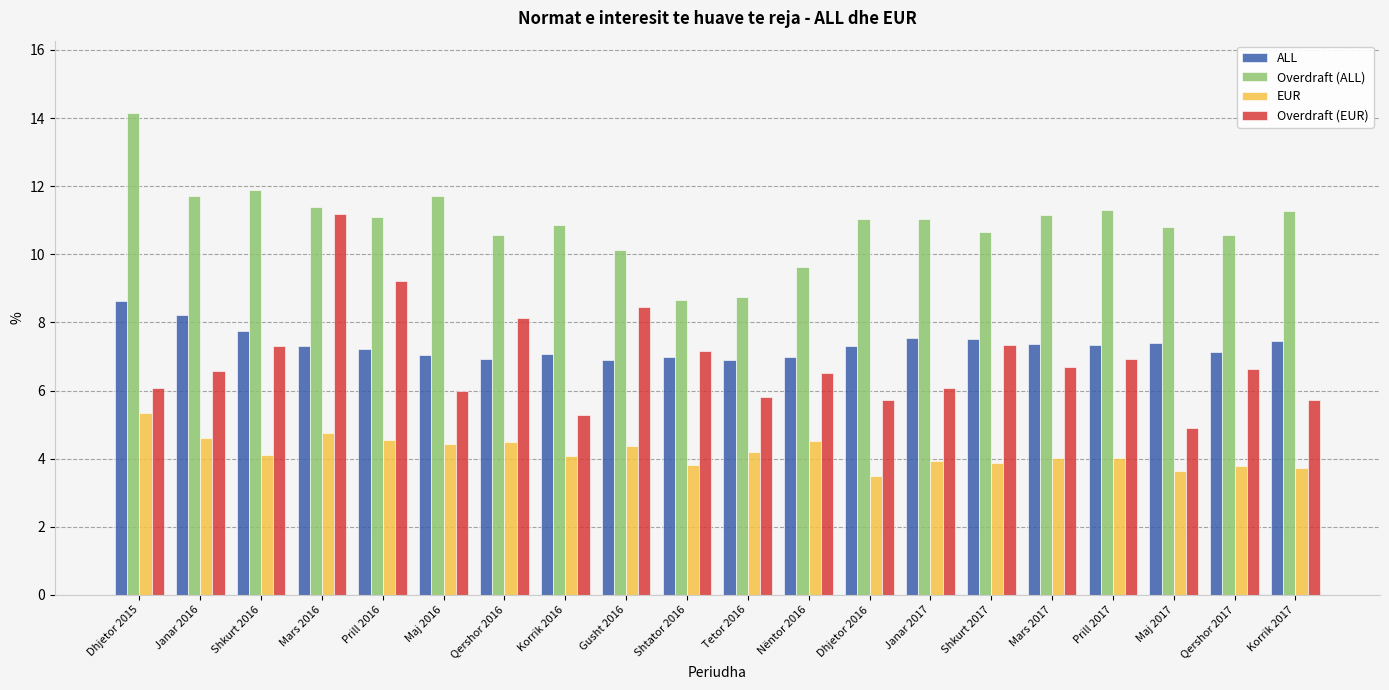

Is it true that EUR equals 7.3 at Dhjetor 2015?

False